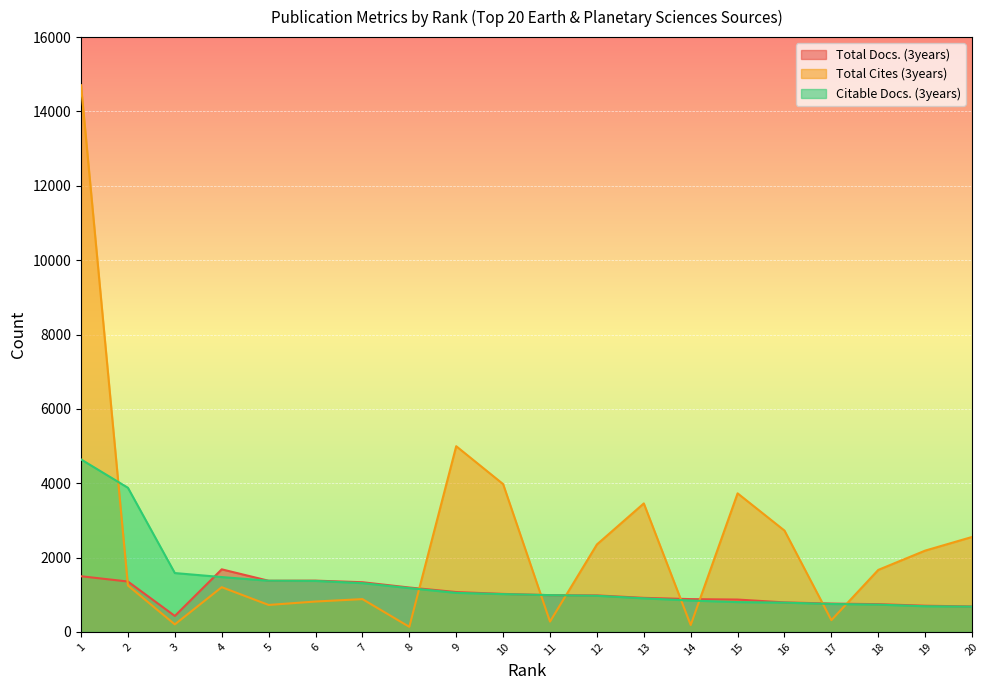

Reading left to right, list all the values displayed in this chart.

Total Docs. (3years): 1=1497	2=1355	3=429	4=1683	5=1376	6=1379	7=1336	8=1194	9=1072	10=1022	11=989	12=982	13=916	14=882	15=870	16=794	17=762	18=746	19=704	20=685
Total Cites (3years): 1=14705	2=1249	3=202	4=1203	5=725	6=817	7=882	8=136	9=4995	10=3976	11=277	12=2352	13=3456	14=185	15=3727	16=2725	17=316	18=1668	19=2187	20=2554
Citable Docs. (3years): 1=4640	2=3877	3=1583	4=1475	5=1376	6=1371	7=1312	8=1178	9=1050	10=1017	11=989	12=972	13=903	14=844	15=802	16=787	17=751	18=734	19=690	20=680